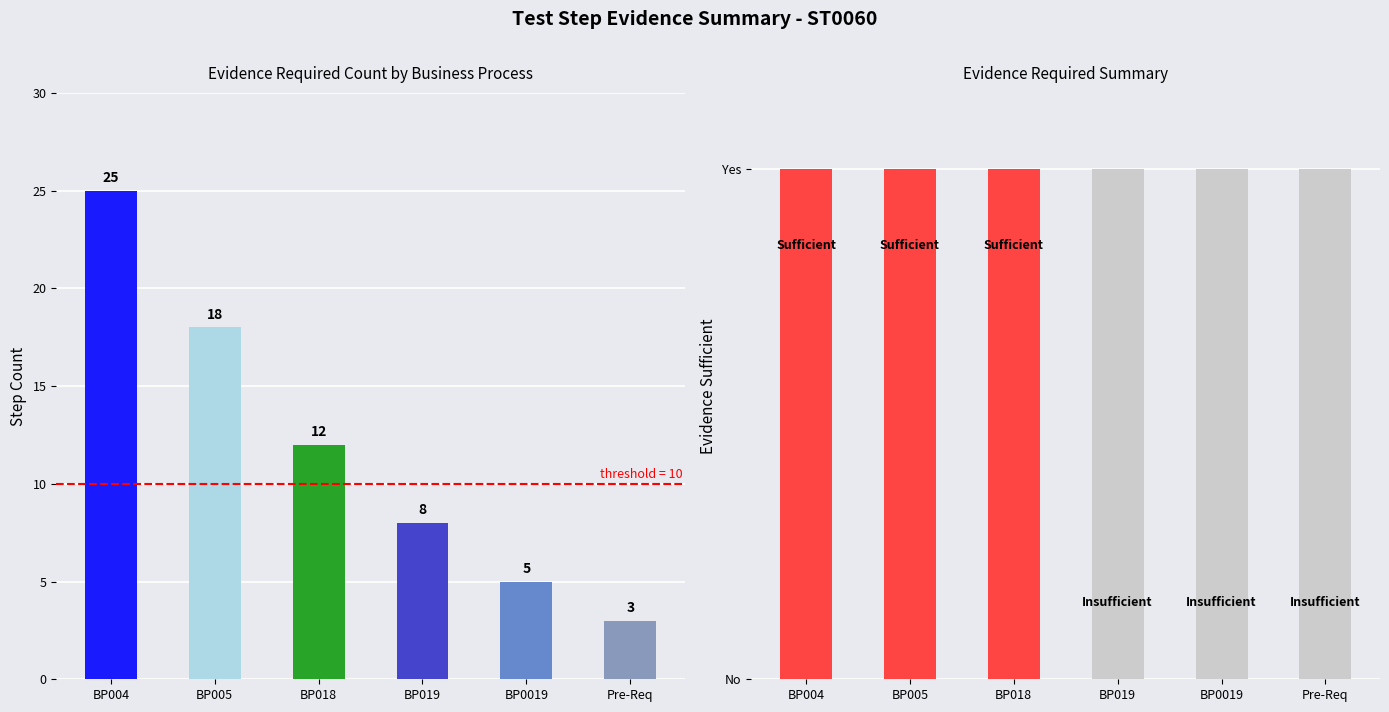

Reading left to right, what are all the values shown in this chart?

Evidence Required (Y): 25	18	12	8	5	3
Evidence Required (N): 1	1	1	1	1	1